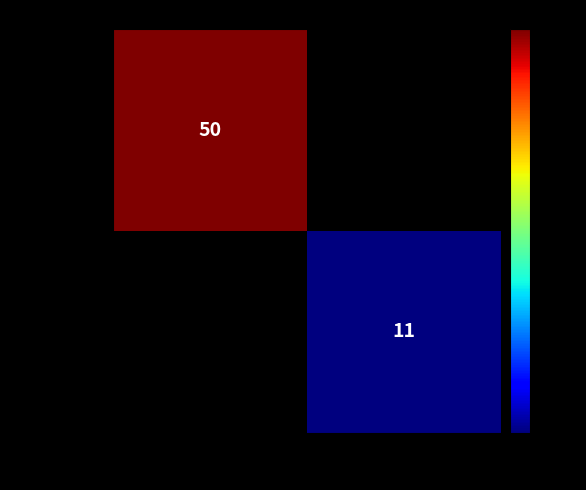

True or false: 67f20eb9... has a value of 32 at -1.

False